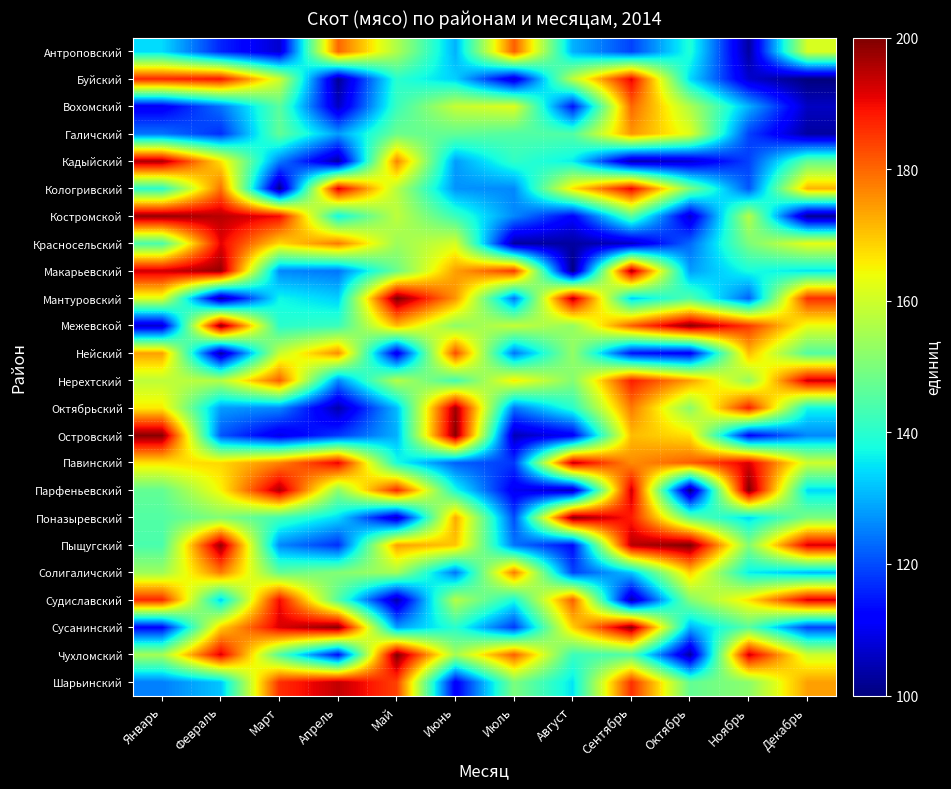

At which category is the sum across all series the highest?

Сентябрь